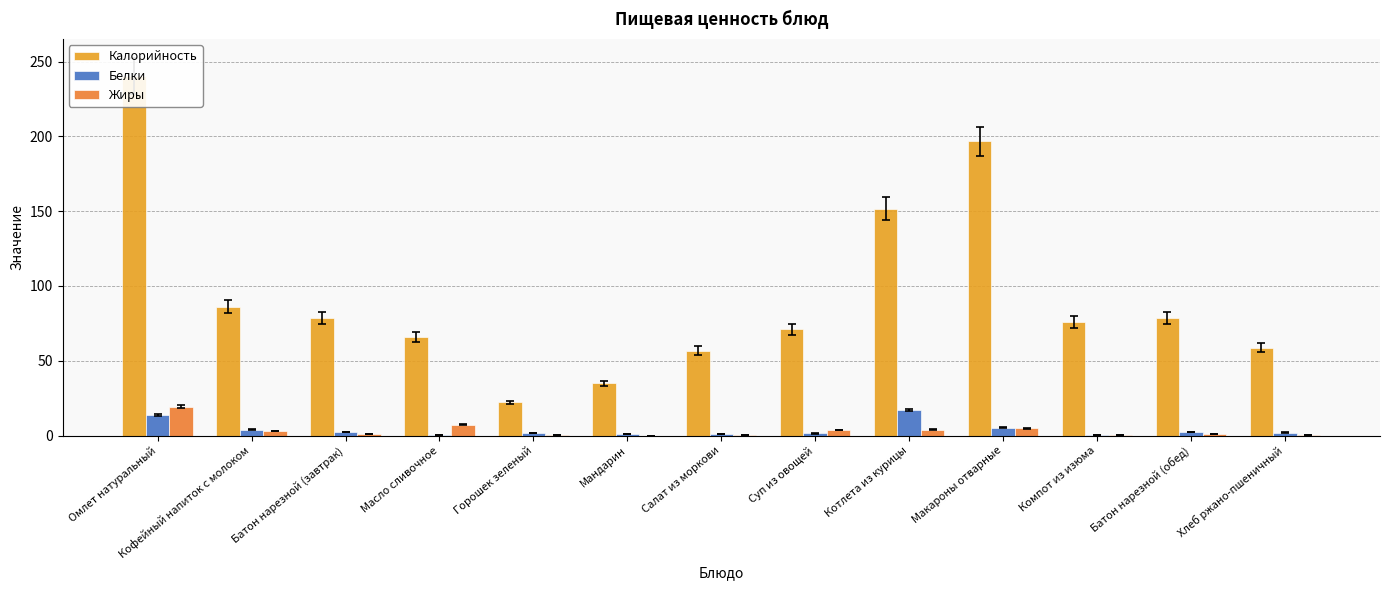

Is it true that Жиры equals 4.9 at Макароны отварные?

True